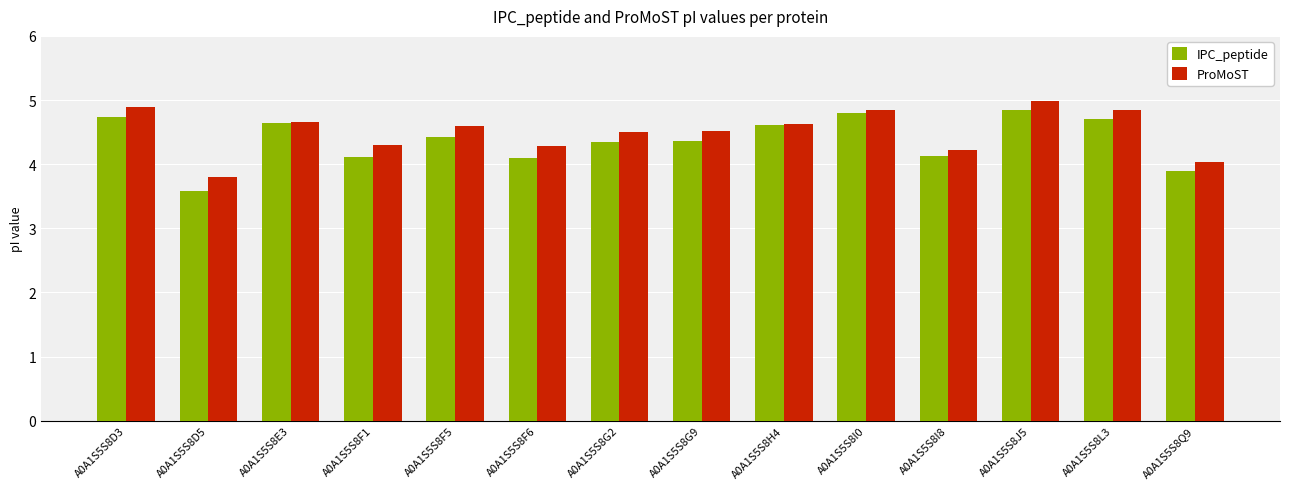

Which series changed the most between A0A1S5S8F5 and A0A1S5S8L3?

IPC_peptide